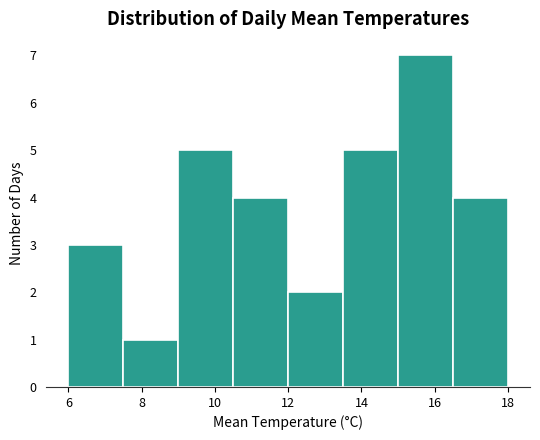

How tall is the bar that spans 10.5 to 12.0 on the x-axis? Neither the bar edges nor the heights are printed on the chart, so give them approximately, as read against the axes.

4